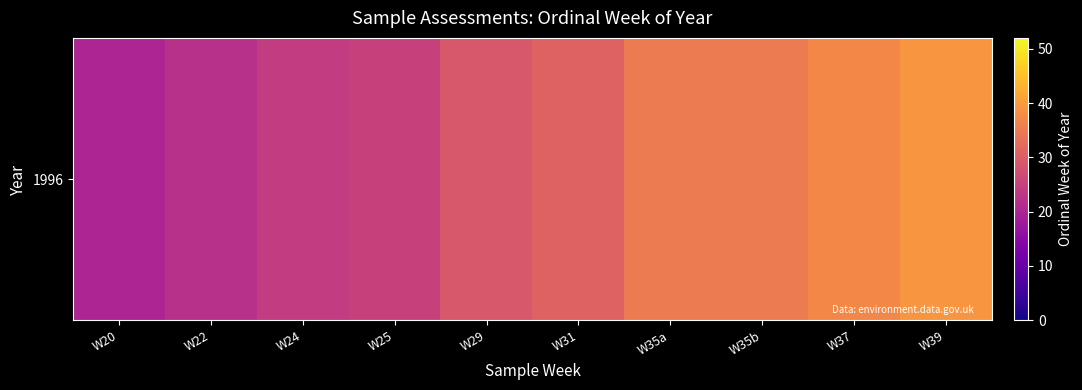

What is the change in value from W22 to W35a?

+13